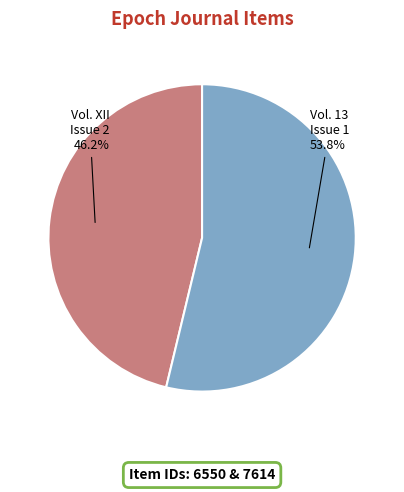

Is there any slice that represents more than half of the pie?

Yes